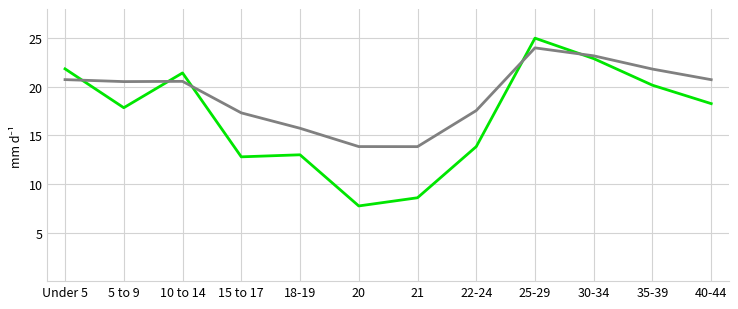

At which category is the sum across all series the highest?

25-29